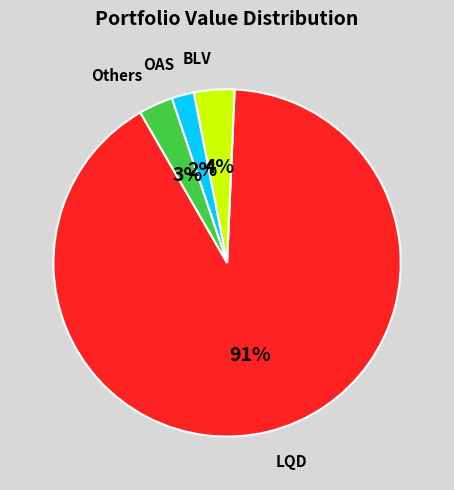

To the nearest percent, what is the difference between the BLV and OAS slice percentages?

2%